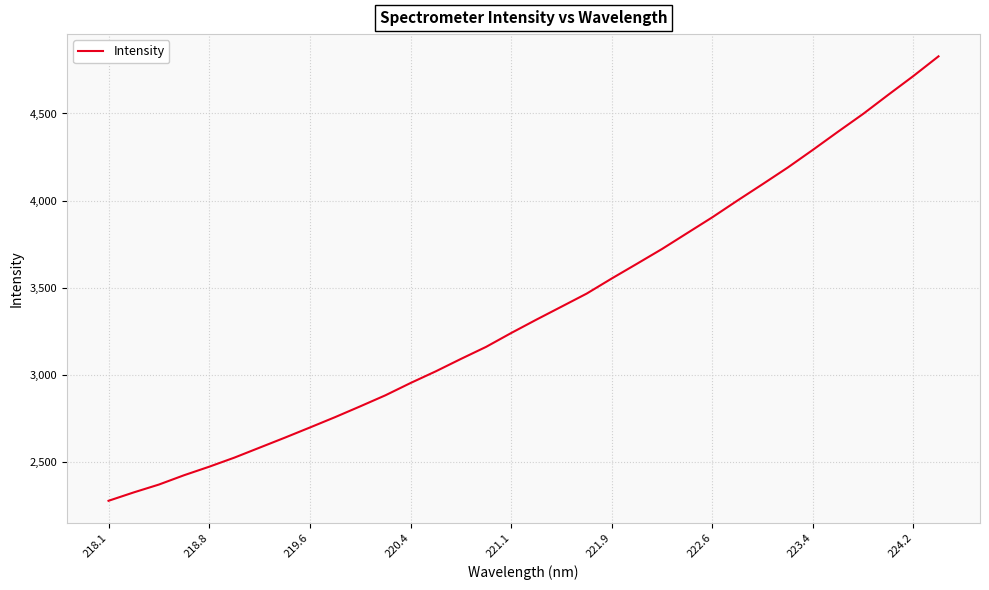

How many series are shown in this chart?

1